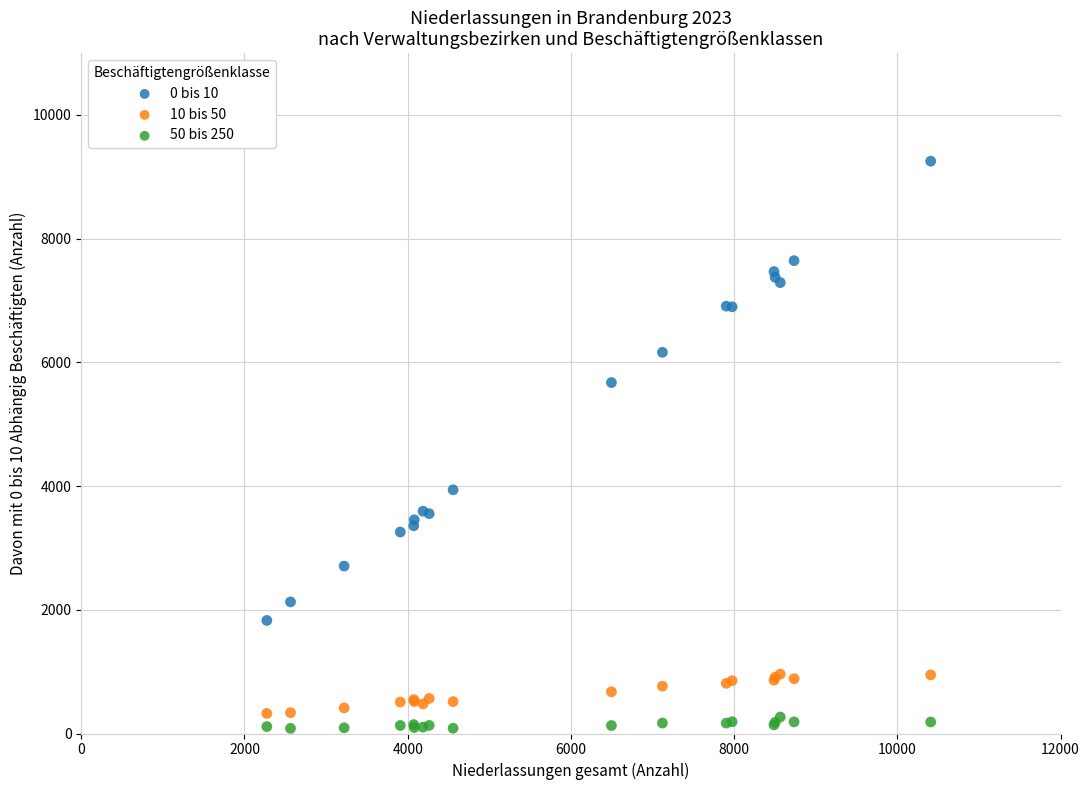

What is the X range (max minus min) for the scatter plot?

8134